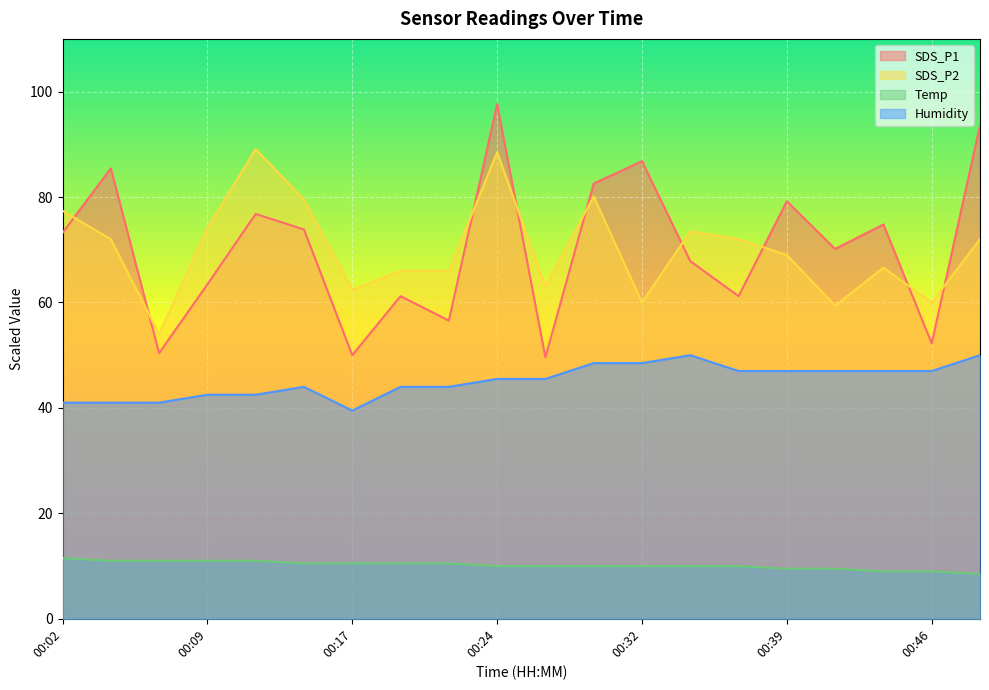

At which label does Temp first exceed 10?

00:02